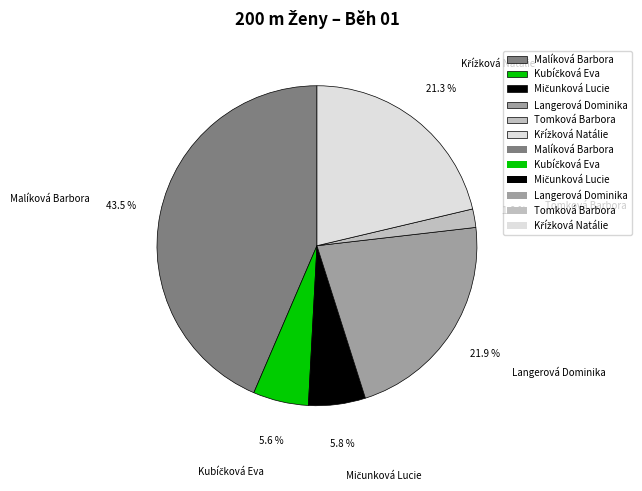

What is the smallest slice in the pie chart?

Tomková Barbora